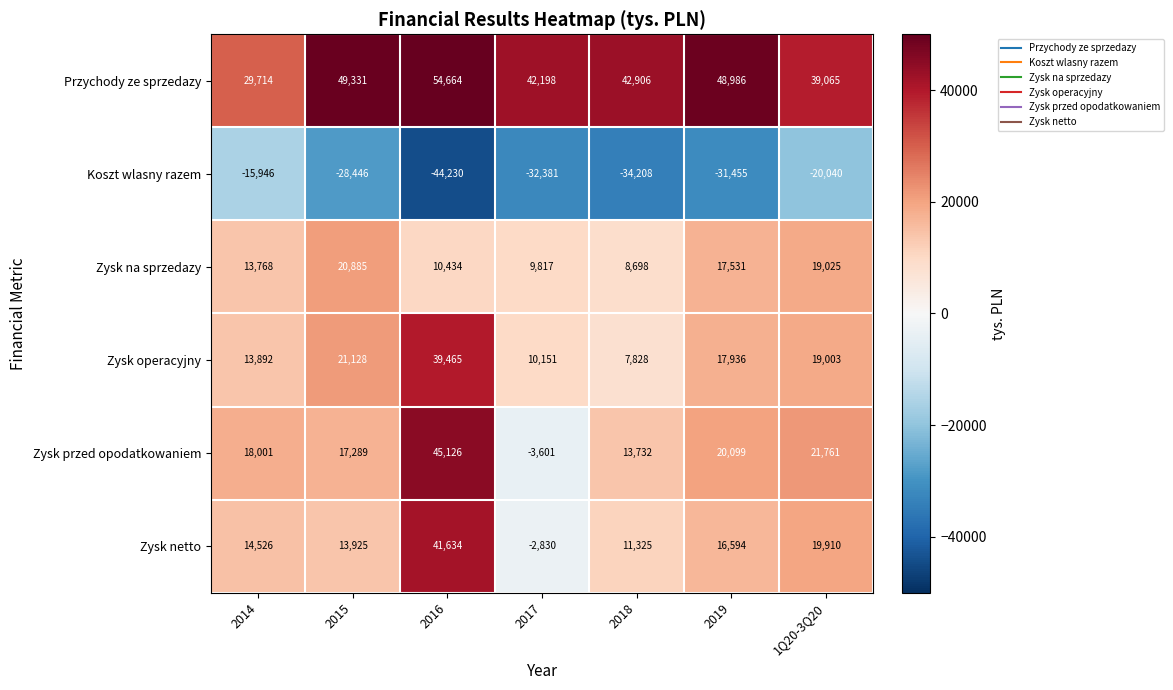

What is the total value across all series at 1Q20-3Q20?

98724